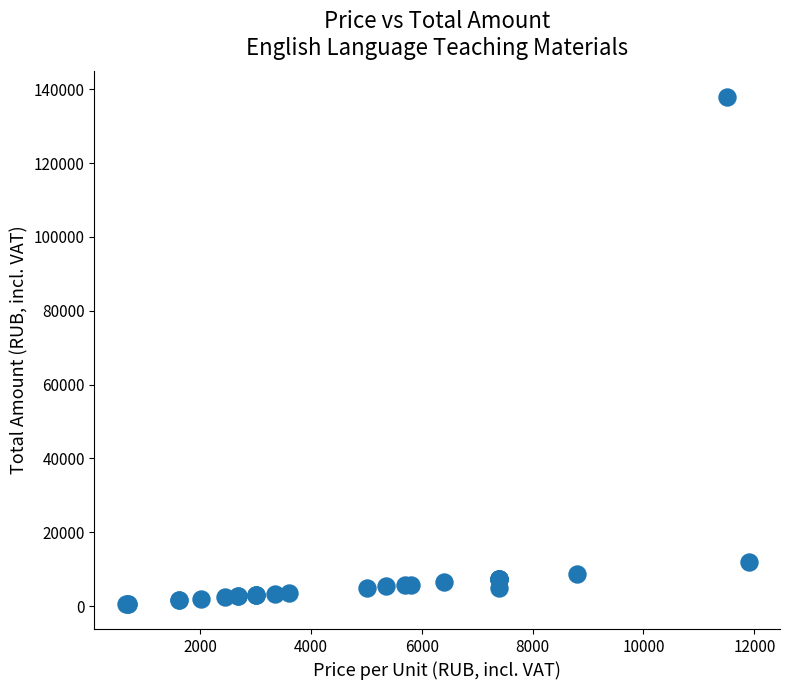

What Y value in the scatter plot is closest to 69330?

11900